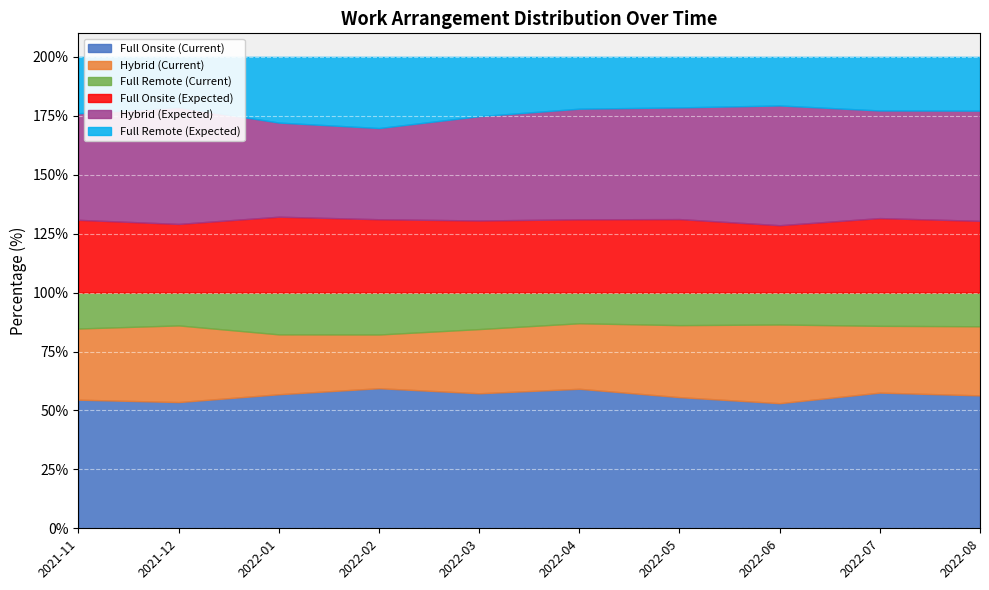

Reading right to left, what are all the values shown in this chart?

Full Onsite (Current): 56.4	57.6	53.1	55.6	59.2	57.3	59.4	56.9	53.6	54.6
Hybrid (Current): 29.3	28.3	33.4	30.5	27.8	27.2	22.8	25.4	32.5	30.2
Full Remote (Current): 14.3	14.1	13.5	13.8	13.0	15.5	17.8	17.7	13.9	15.2
Full Onsite (Expected): 30.4	31.6	28.6	31.2	31.1	30.6	31.1	32.2	29.1	30.9
Hybrid (Expected): 46.8	45.7	50.8	47.4	46.9	44.2	38.7	39.9	49.6	45.2
Full Remote (Expected): 22.8	22.7	20.6	21.4	22.0	25.2	30.2	27.9	21.2	23.9